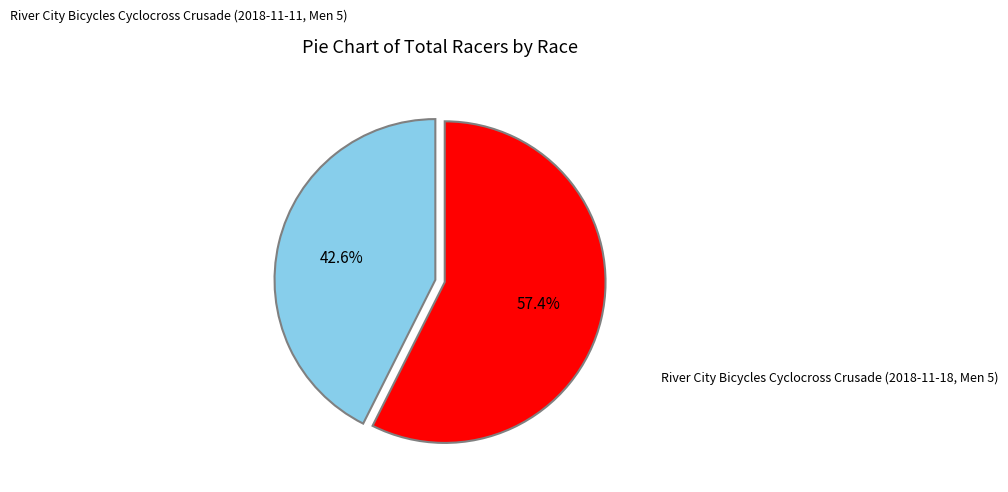

Does any single category account for the majority?

Yes